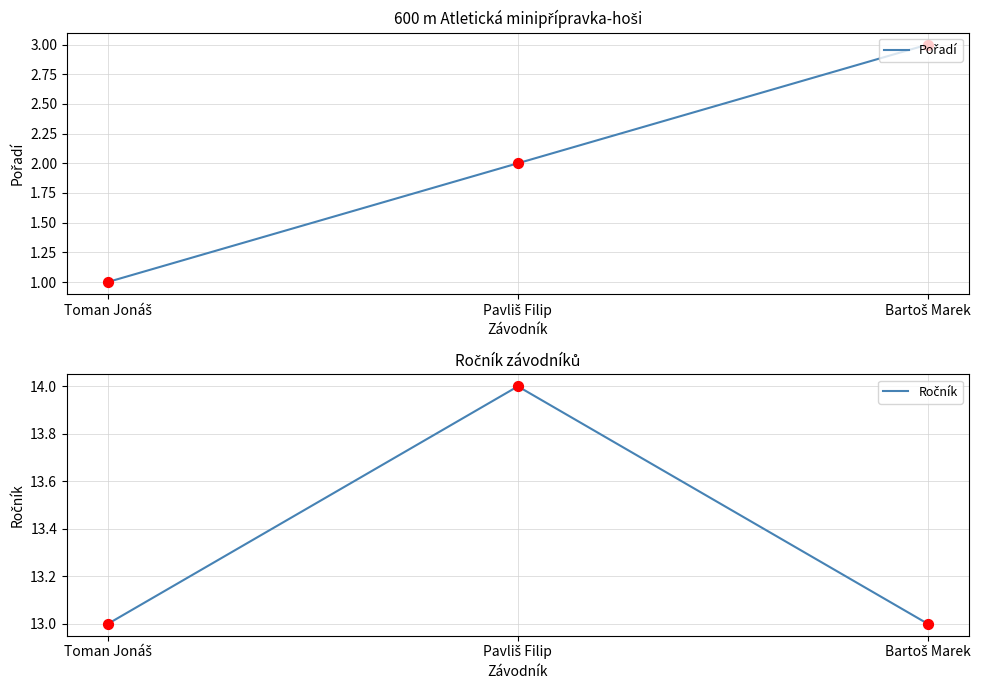

What are all the series names shown in the legend?

Pořadí, Ročník